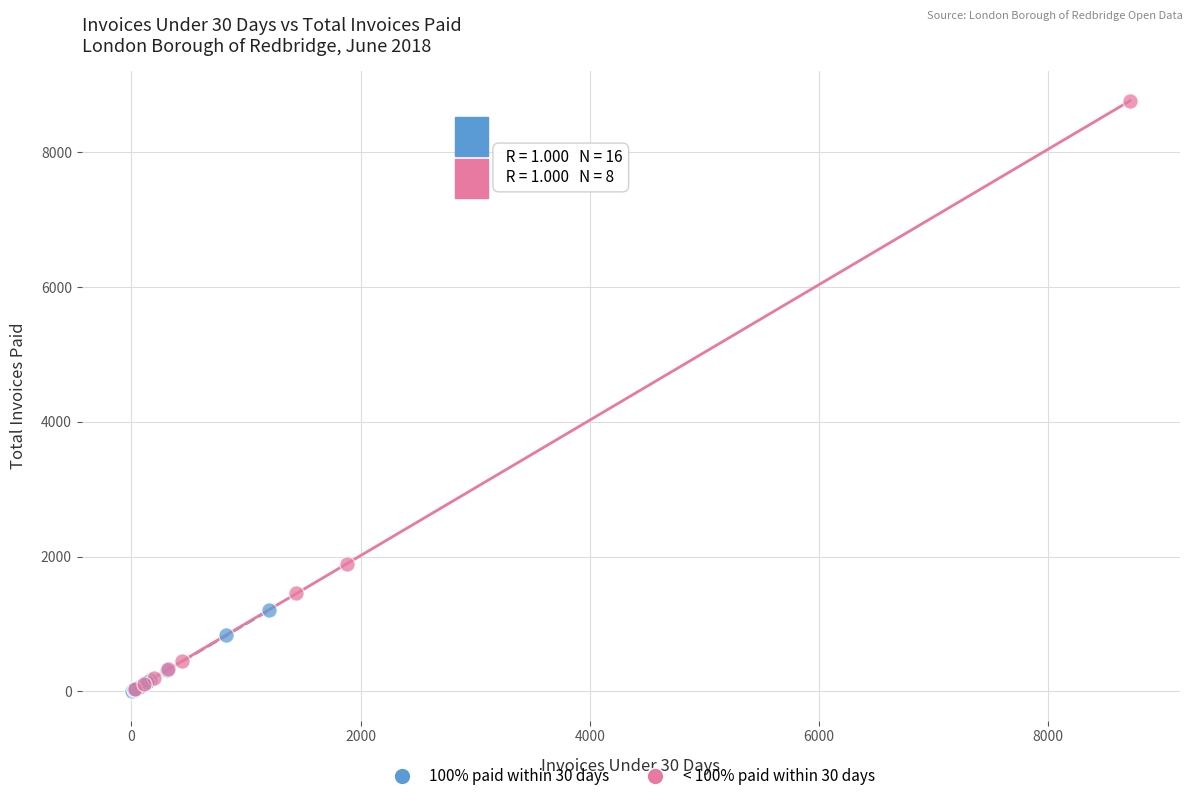

Which series contains the highest Y value?

< 100% paid within 30 days